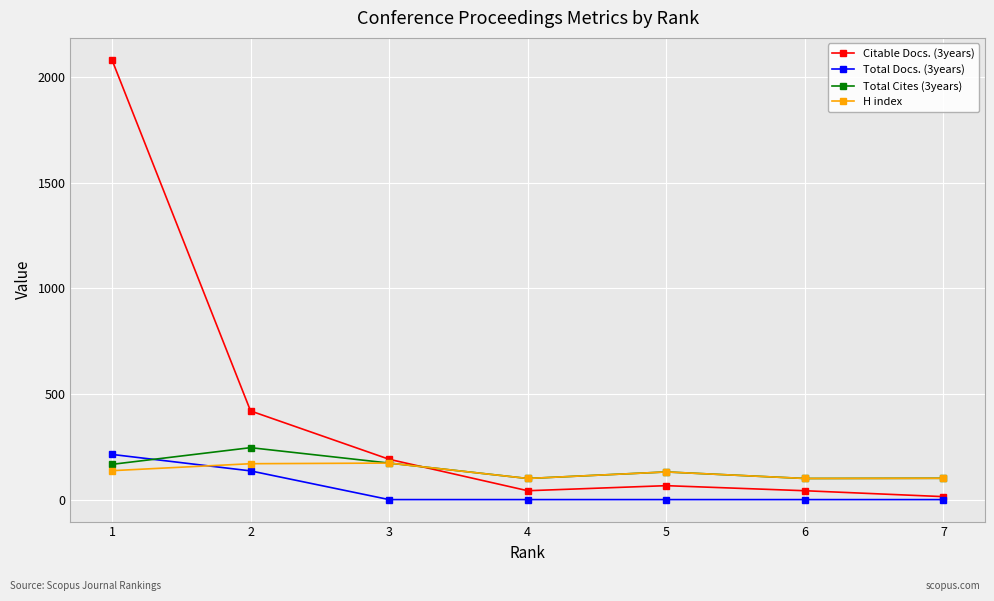

Is the value of H index at 3 greater than the value of Citable Docs. (3years) at 7?

Yes